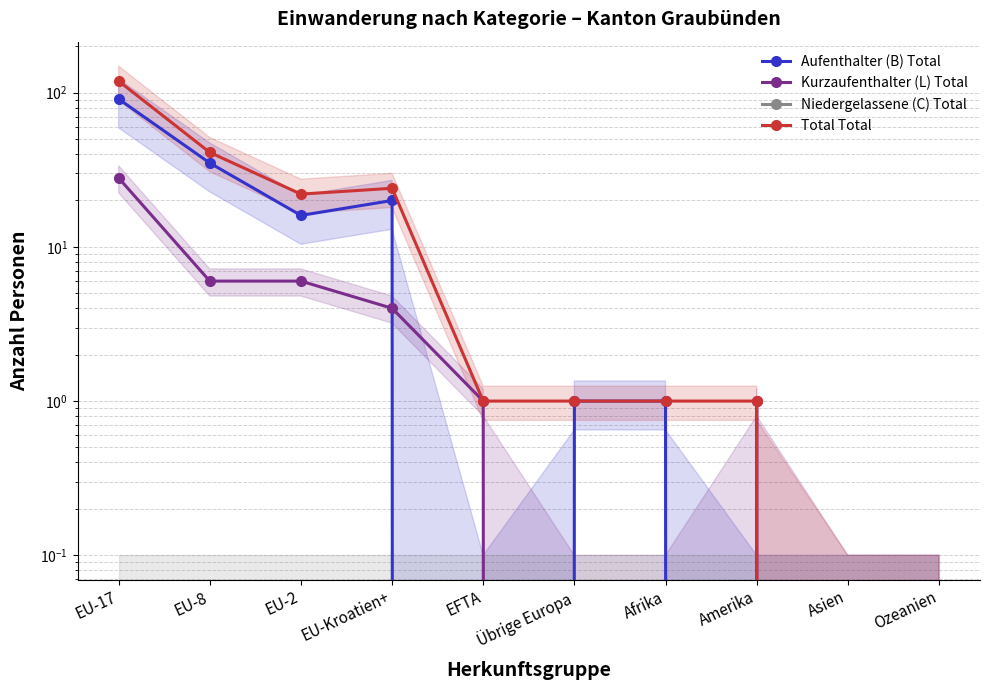

What is the total value across all series at EU-17?

238